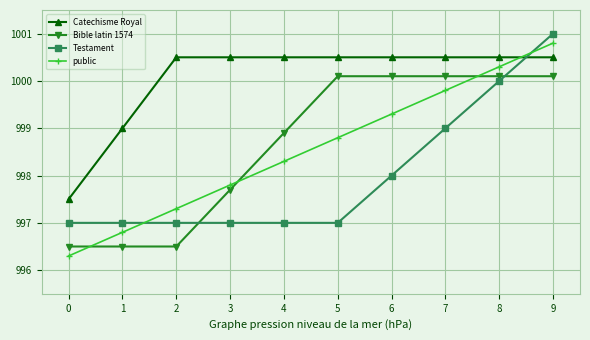

The Catechisme Royal series shows 1691.4 at 2. True or false?

False